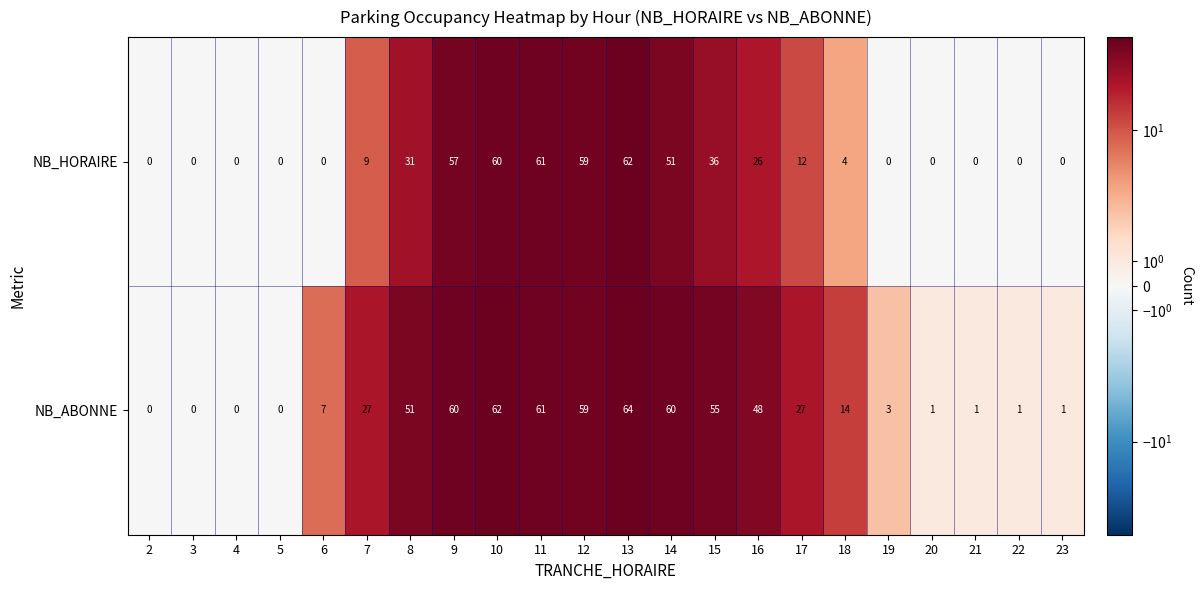

Is it true that NB_HORAIRE equals 0 at 3?

True